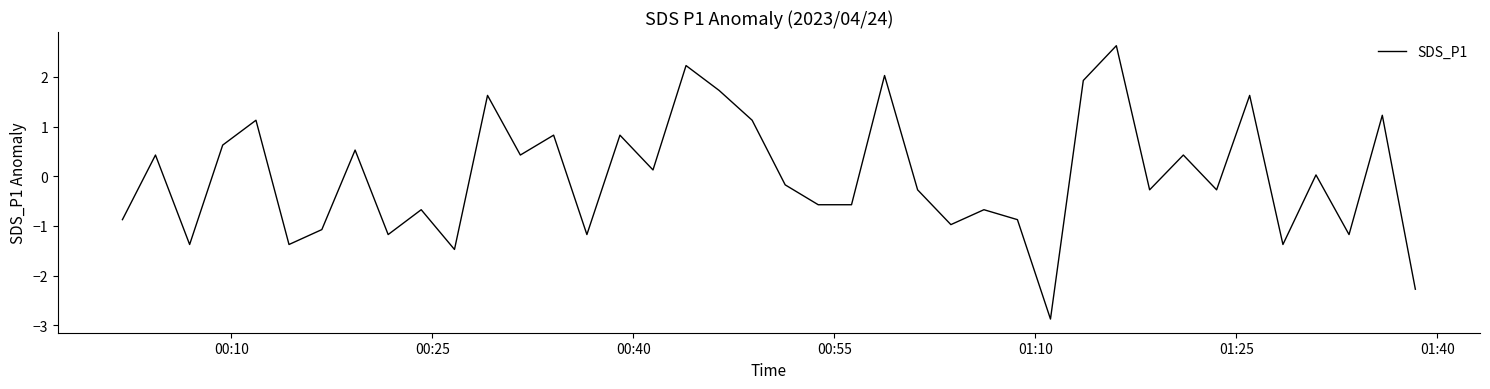

What is the greatest value displayed?

2.6